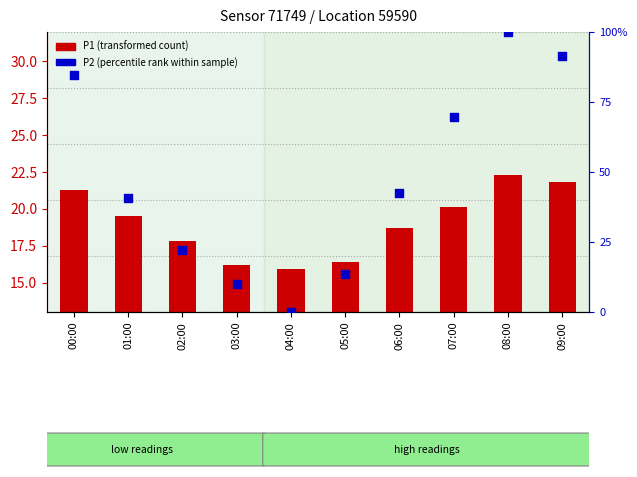

What is the total value across all series at 01:00?

60.2